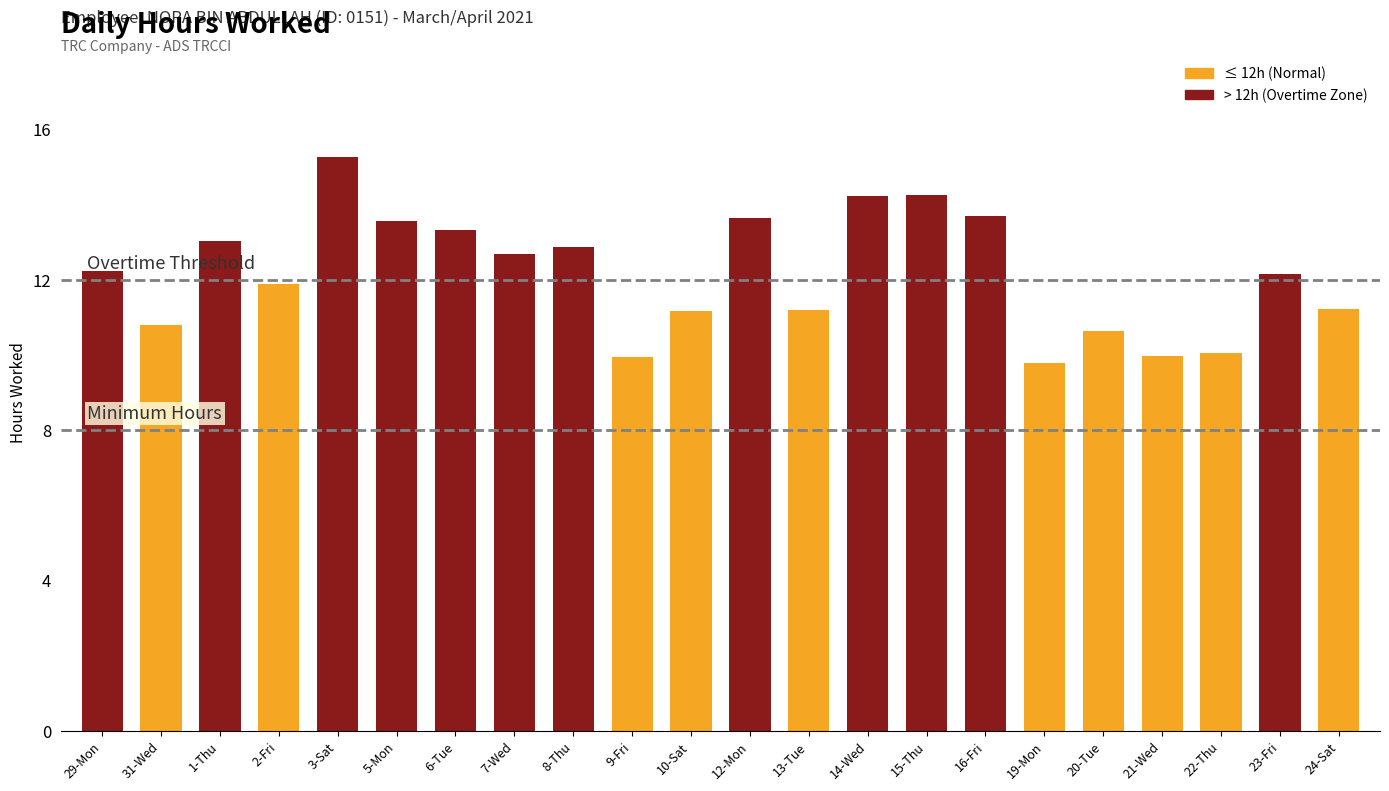

Approximately how many times larger is the value at 21-Wed compared to 23-Fri?

0.8